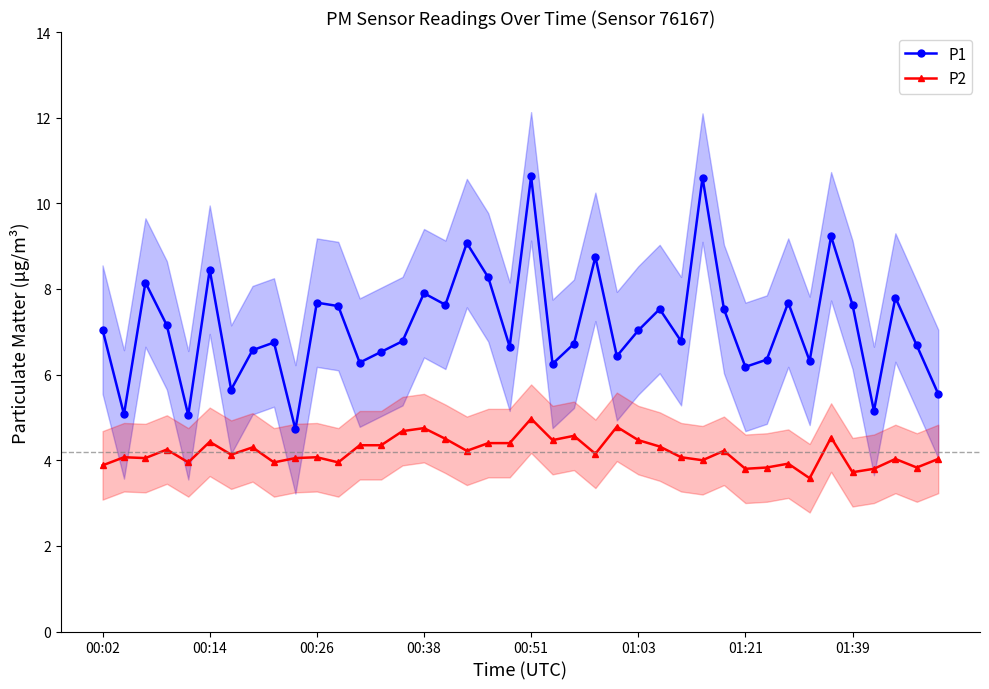

What is the difference between the P2 values at 27 and 14?

0.6